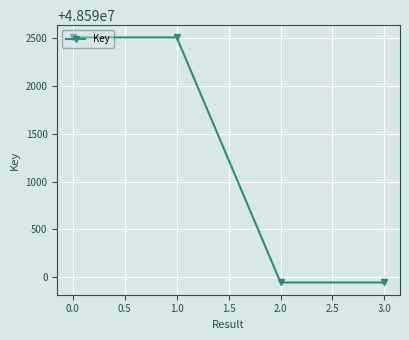

What value does the data have at 0.0?

48592507